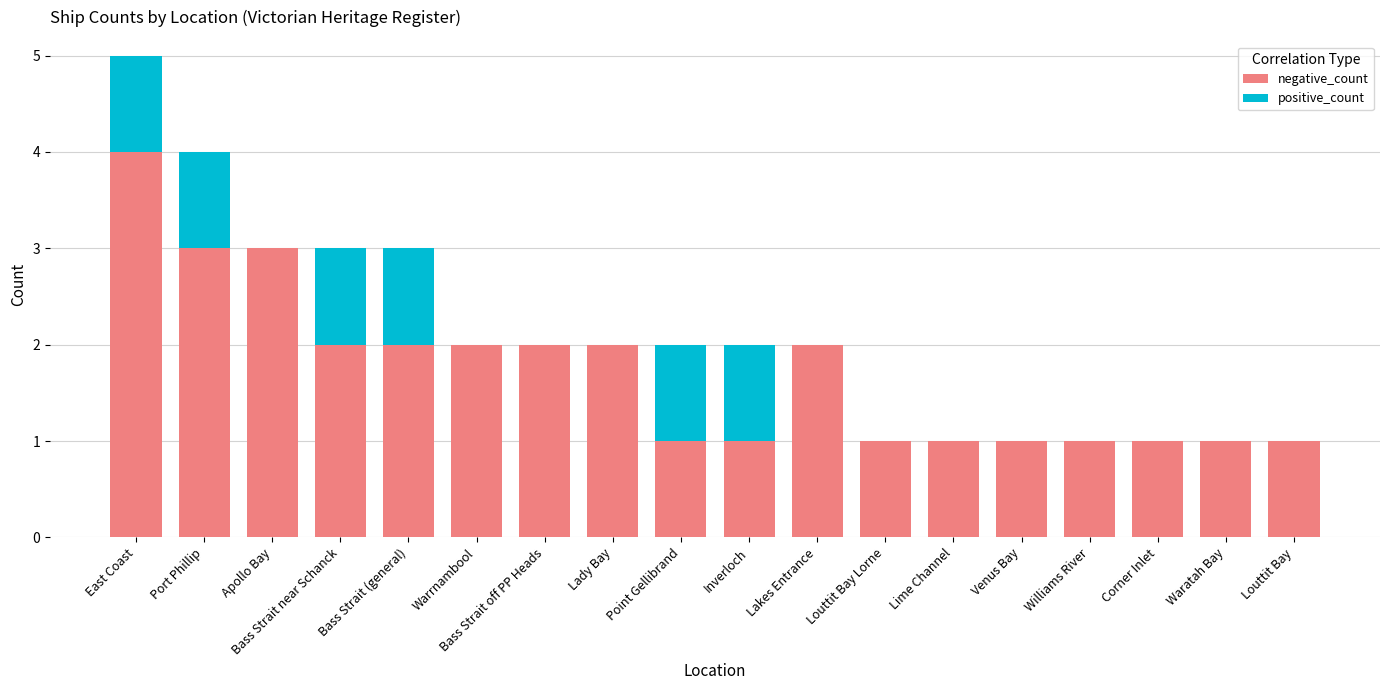

What is the total value across all series at East Coast?

5